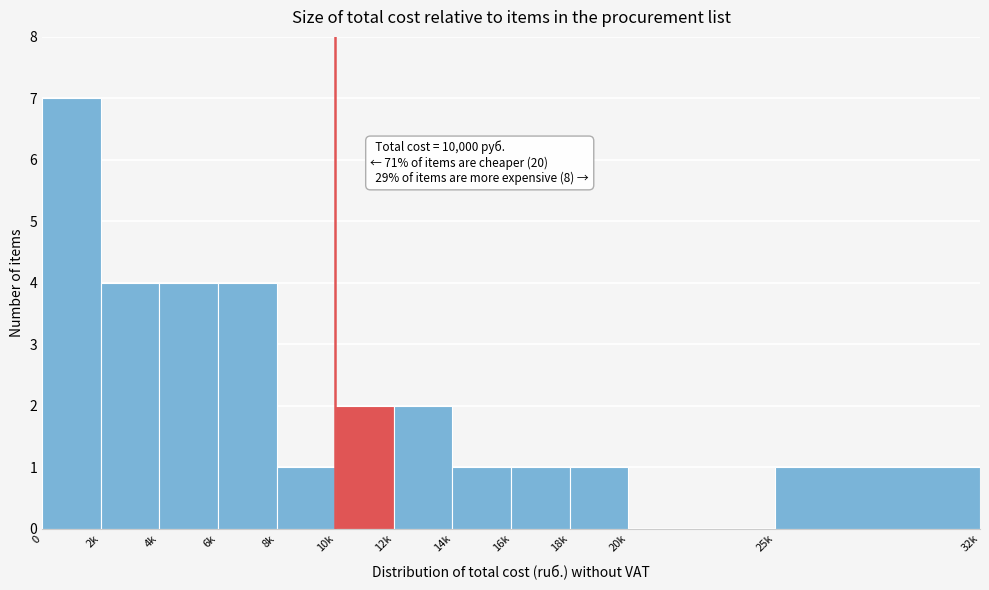

Reading left to right, extract all data points from this chart.

0=7	2k=4	4k=4	6k=4	8k=1	10k=2	12k=2	14k=1	16k=1	18k=1	20k=0	25k=1